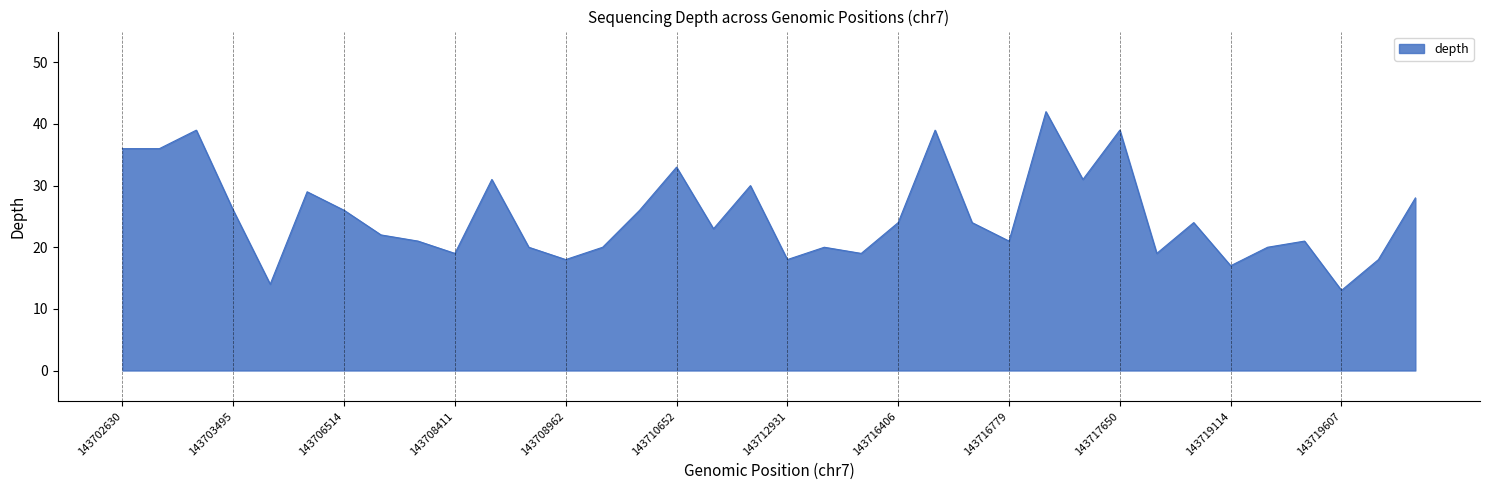

What is the greatest value displayed?

42